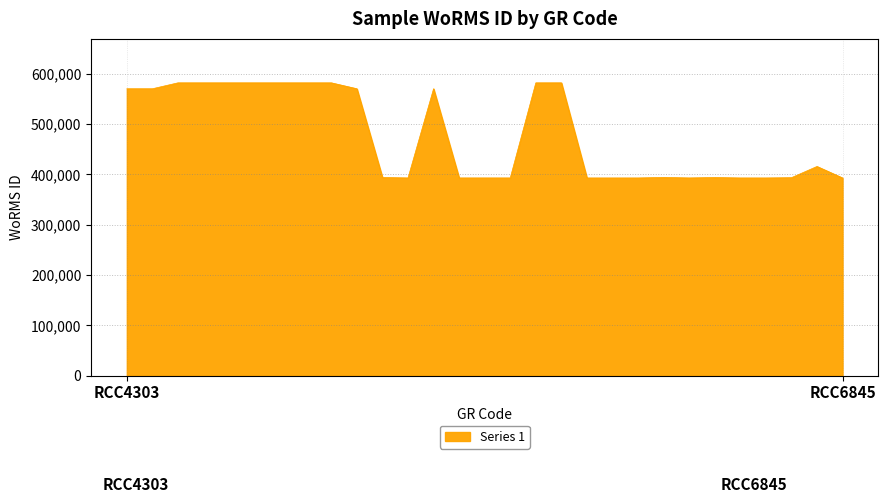

What is the greatest value displayed?

582134